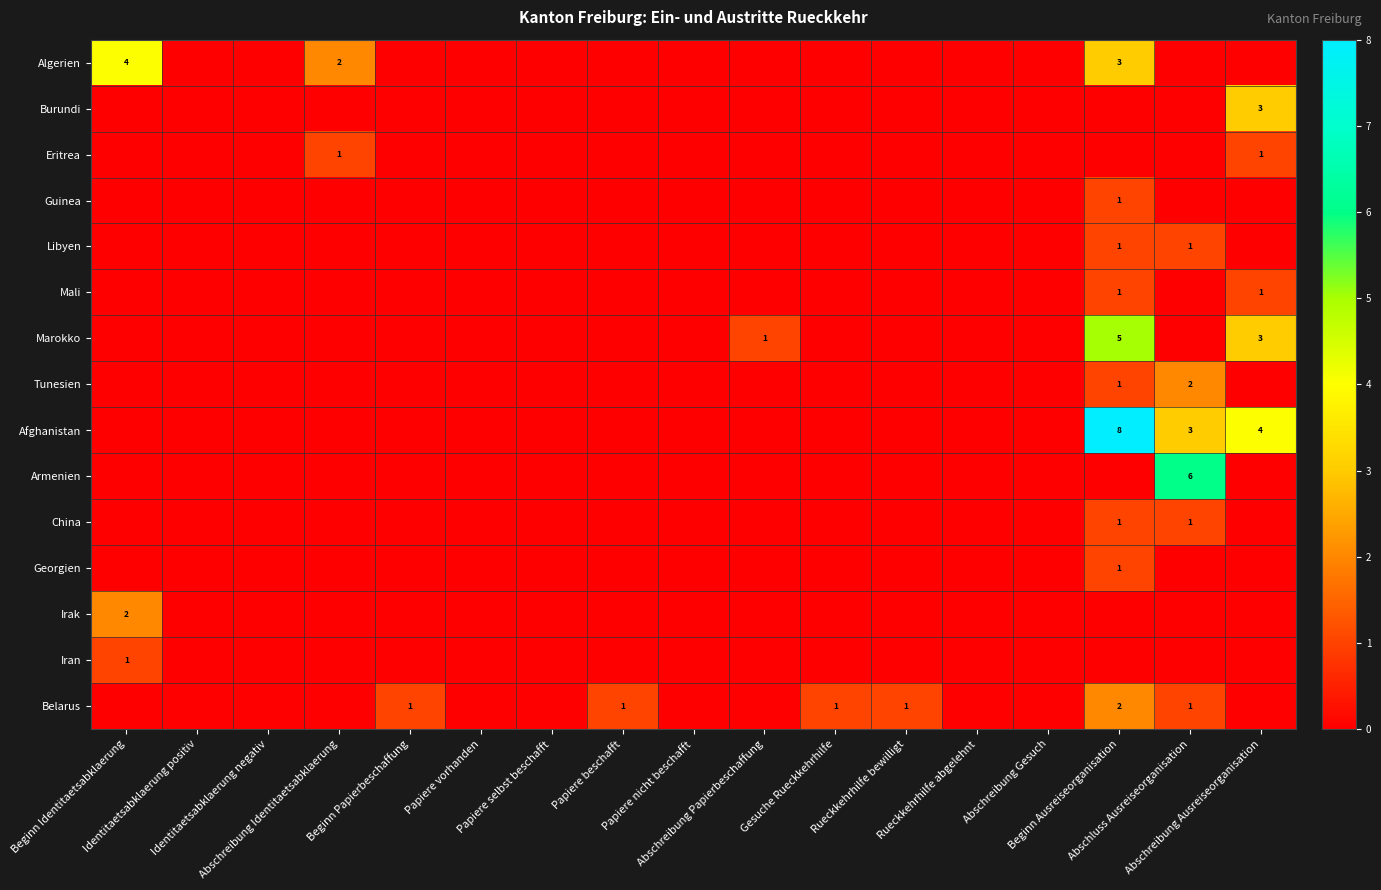

How many China values are between 0 and 1?

17